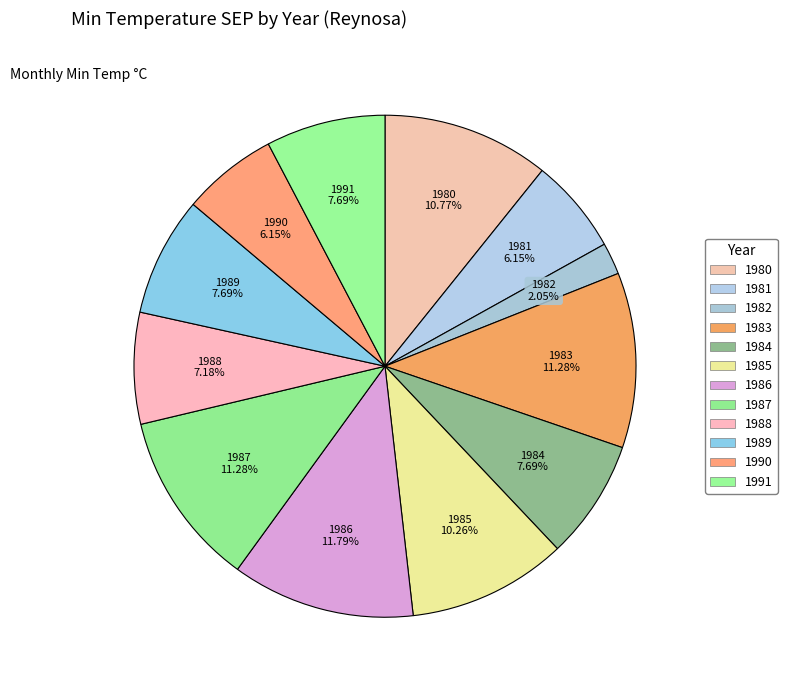

How many slices are in this pie chart?

12